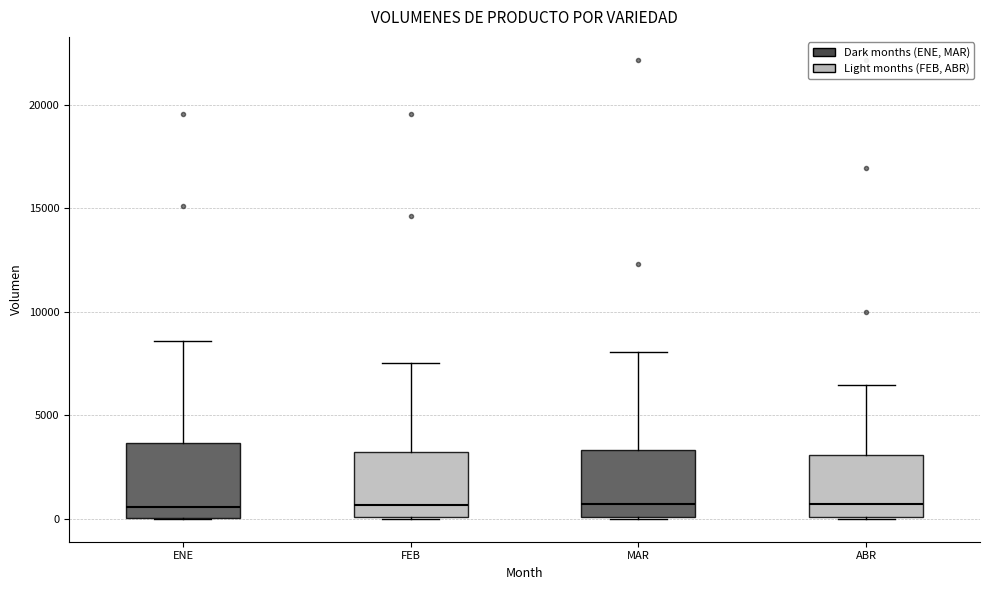

Reading left to right, read every box against the y-axis: the position of its median line, the range the box covers, and the ends of its whiskers. The values are not printed on the chart, so give them approximately, as read against the axis.

ENE: median 500, box 0 to 3500, whiskers 0 to 8500
FEB: median 500, box 0 to 3000, whiskers 0 to 7500
MAR: median 500, box 0 to 3500, whiskers 0 to 8000
ABR: median 500, box 0 to 3000, whiskers 0 to 6500